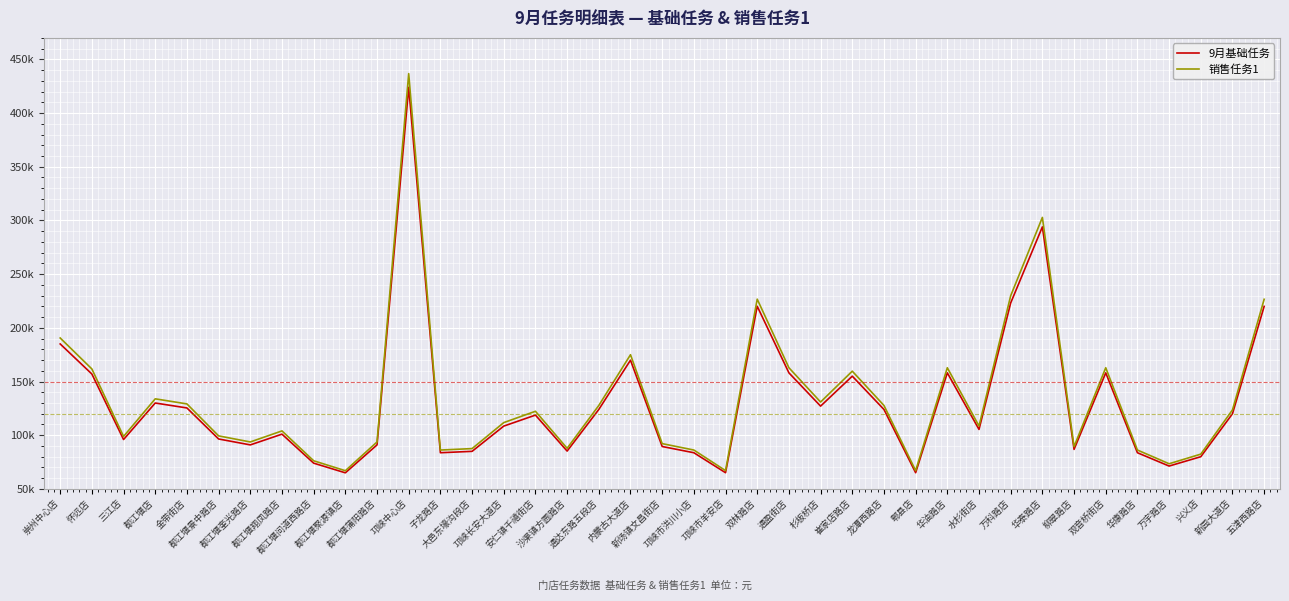

What are all the series names shown in the legend?

9月基础任务, 销售任务1